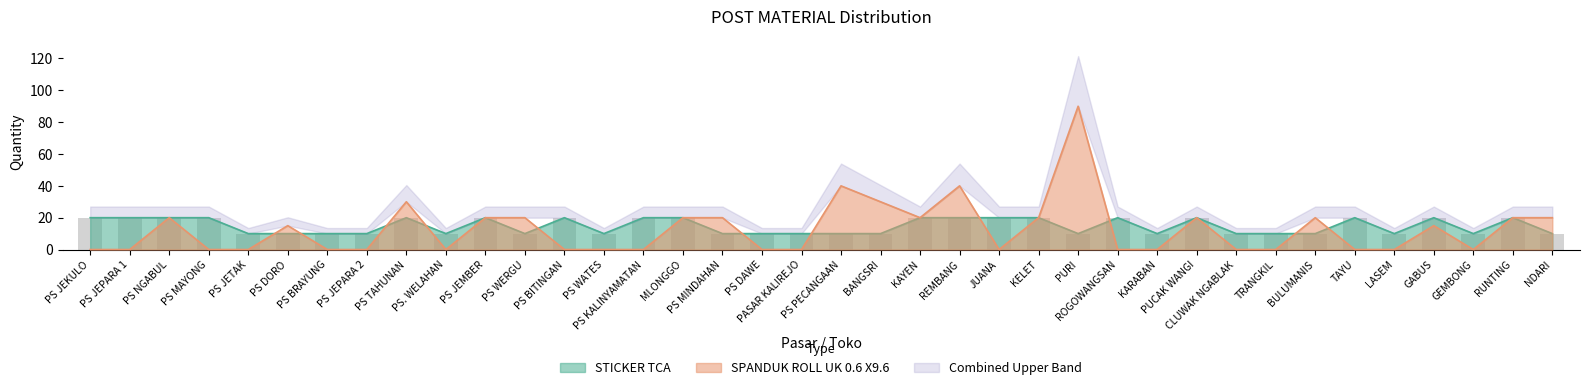

What is the sum of all STICKER TCA values?

560